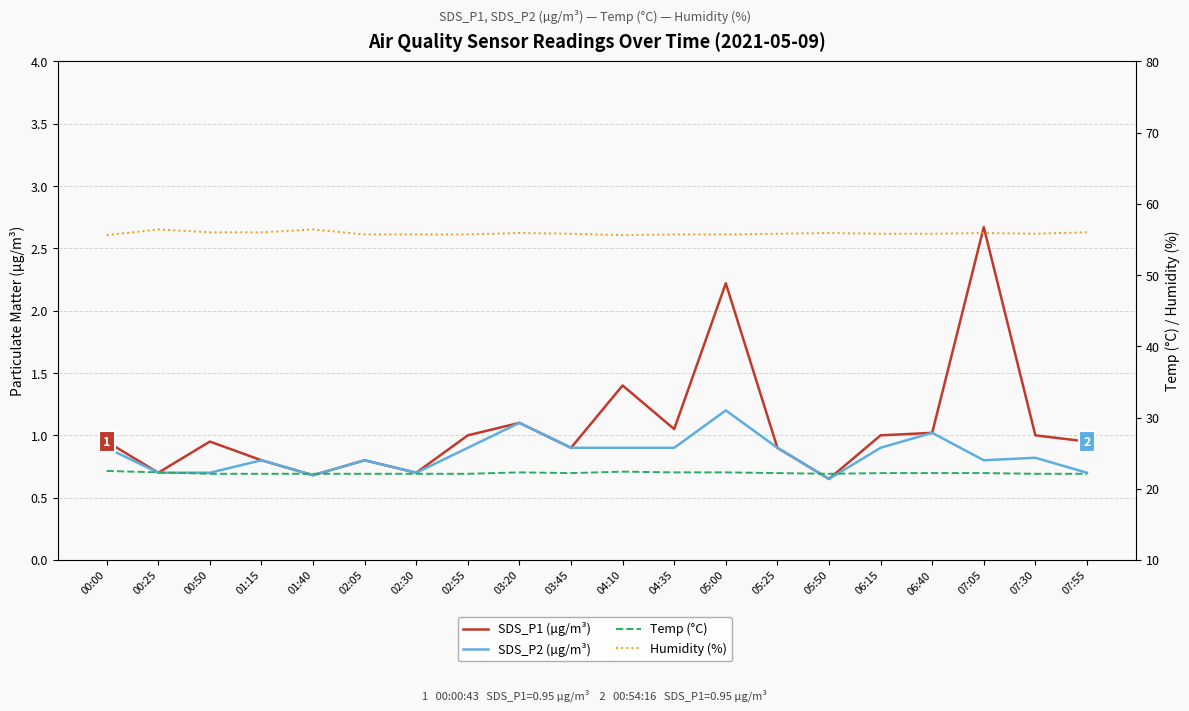

The SDS_P2 (µg/m³) series shows 0.9 at 00:00. True or false?

True